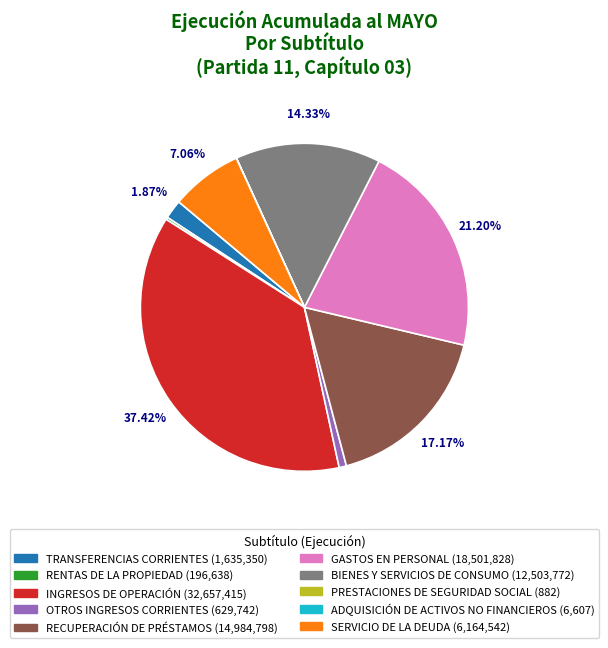

Is the sum of INGRESOS DE OPERACIÓN and TRANSFERENCIAS CORRIENTES greater than half?

No